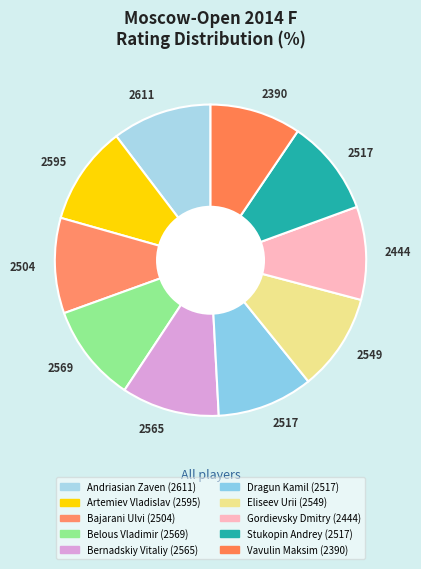

To the nearest percent, what is the difference between the largest and smallest slice percentages?

1%